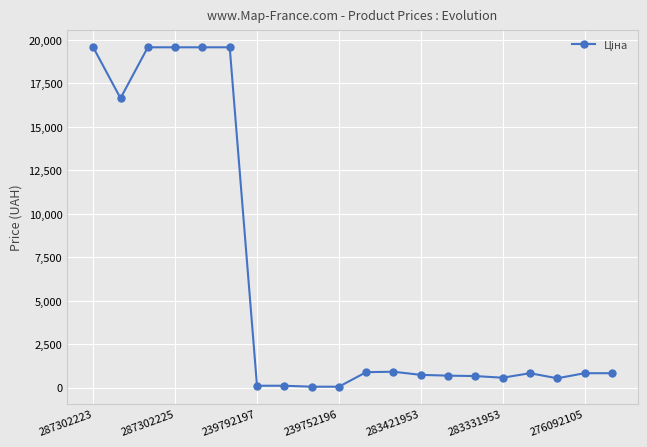

What is the difference between the second highest and minimum values?

19509.0